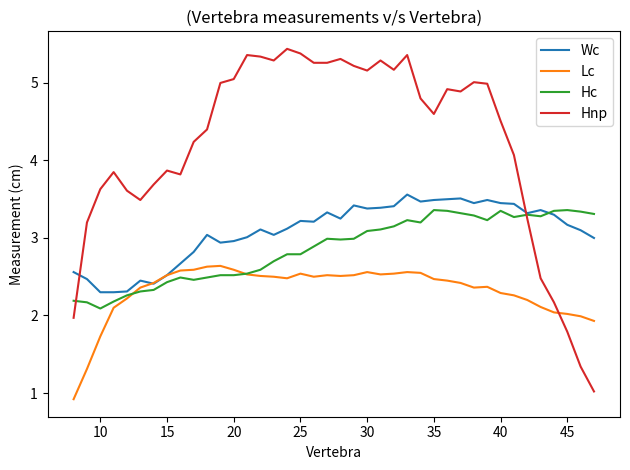

Which series has the largest total across all categories?

Hnp